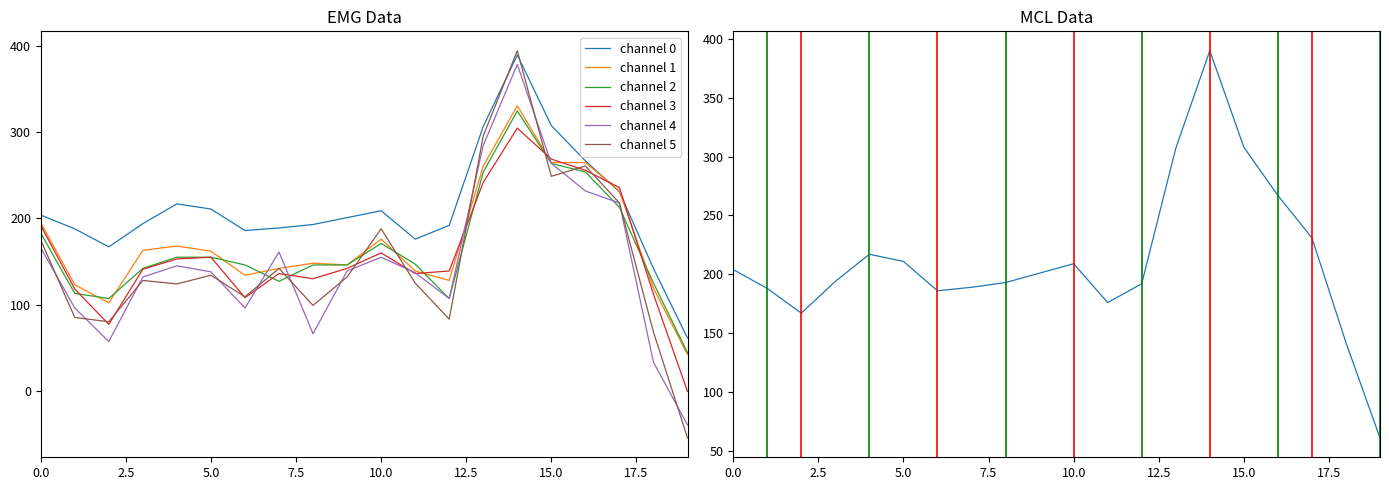

At how many categories does at least one series exceed 81?

19